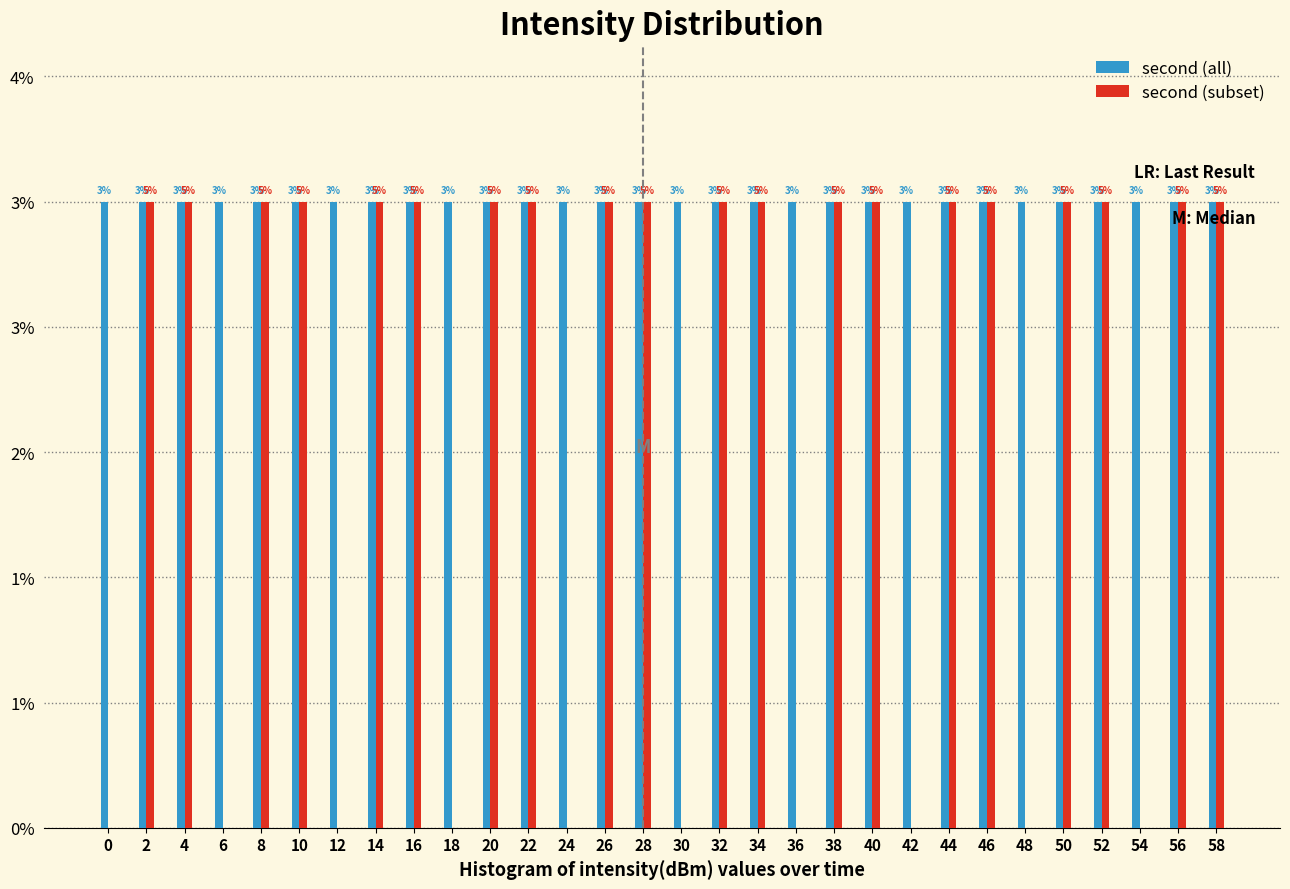

What are all the series names shown in the legend?

second (all), second (subset)